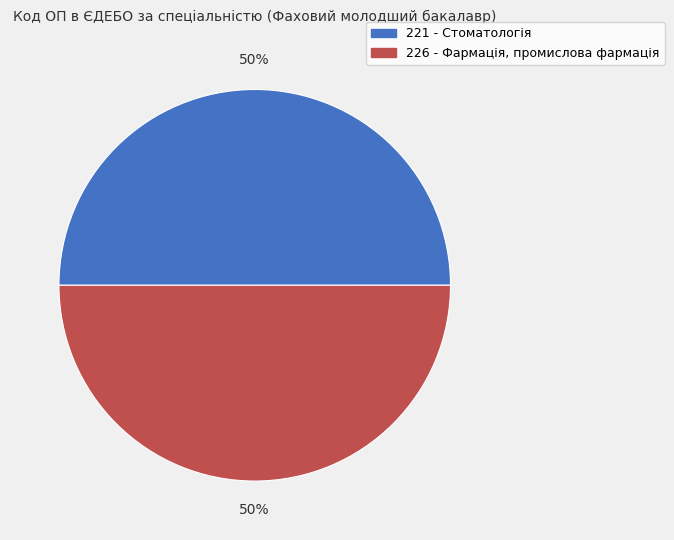

To the nearest percent, what is the combined percentage of 226 - Фармація, промислова фармація and 221 - Стоматологія?

100%